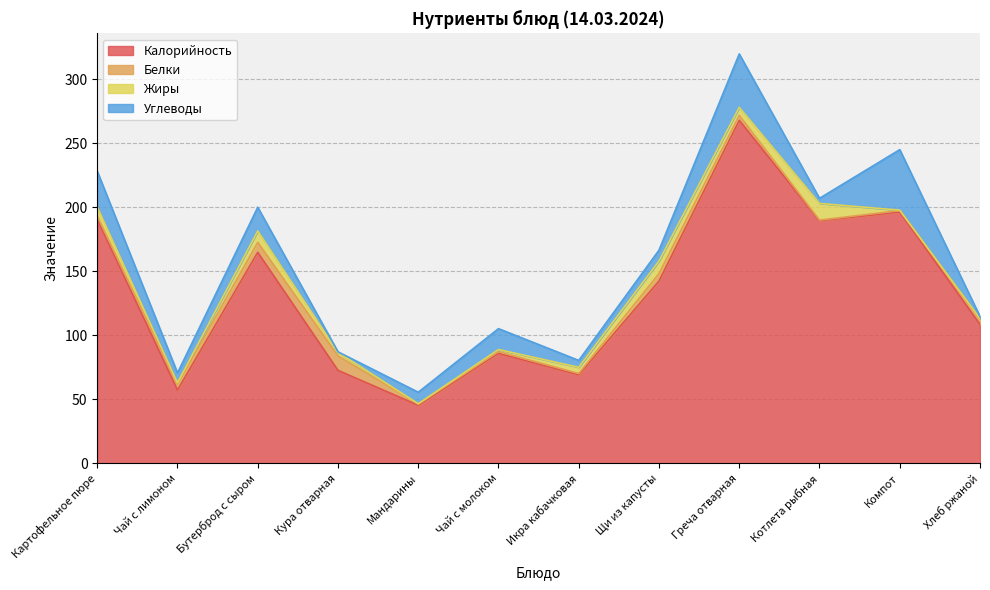

How many data points in Белки are above 3?

6